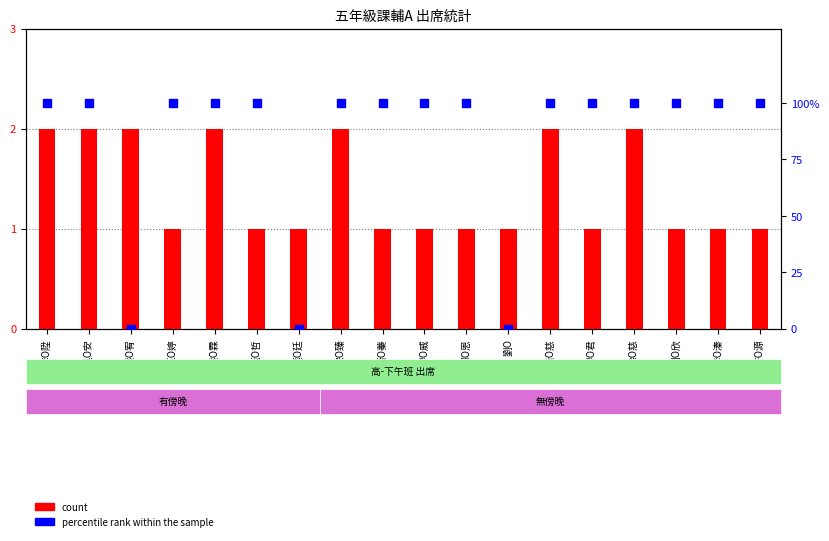

Which series reaches the maximum Y coordinate?

percentile rank within the sample